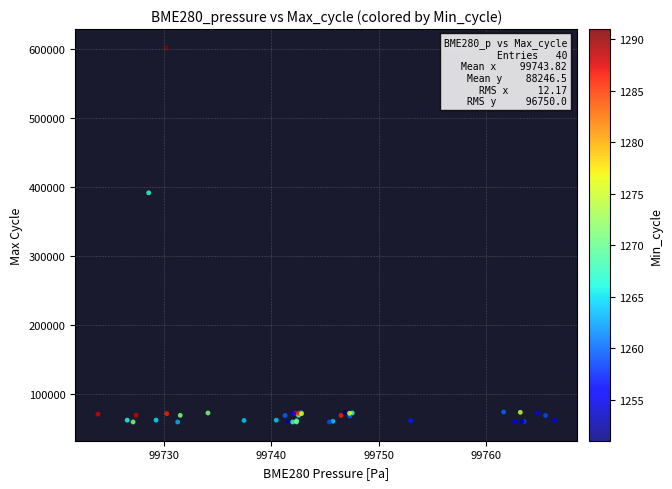

What Y value in the scatter plot is closest to 330705?

391653